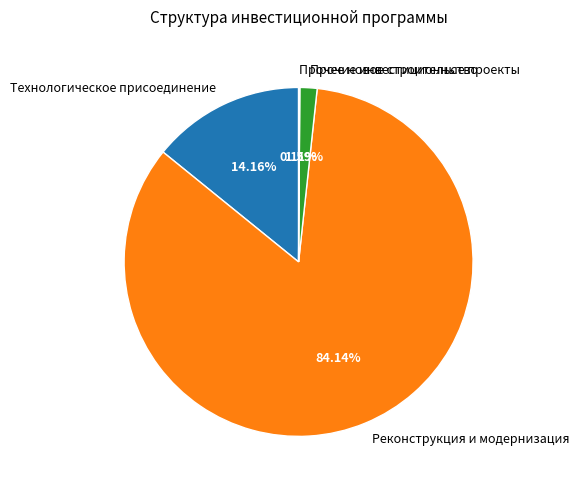

What is the majority slice?

Реконструкция и модернизация